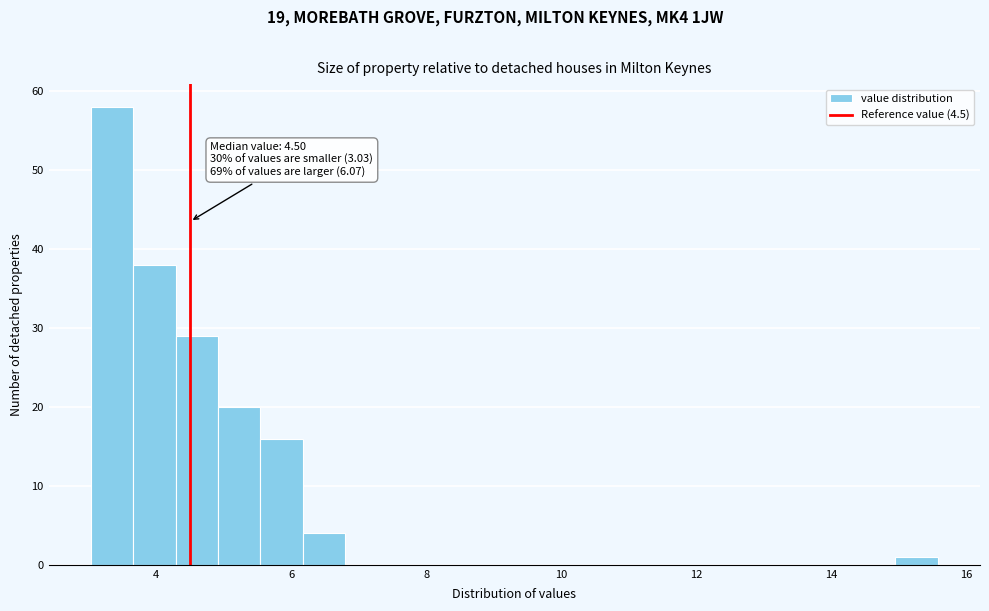

Around what value on the x-axis is the tallest bar? Give the approximate position of its centre, as read against the axis.

3.4